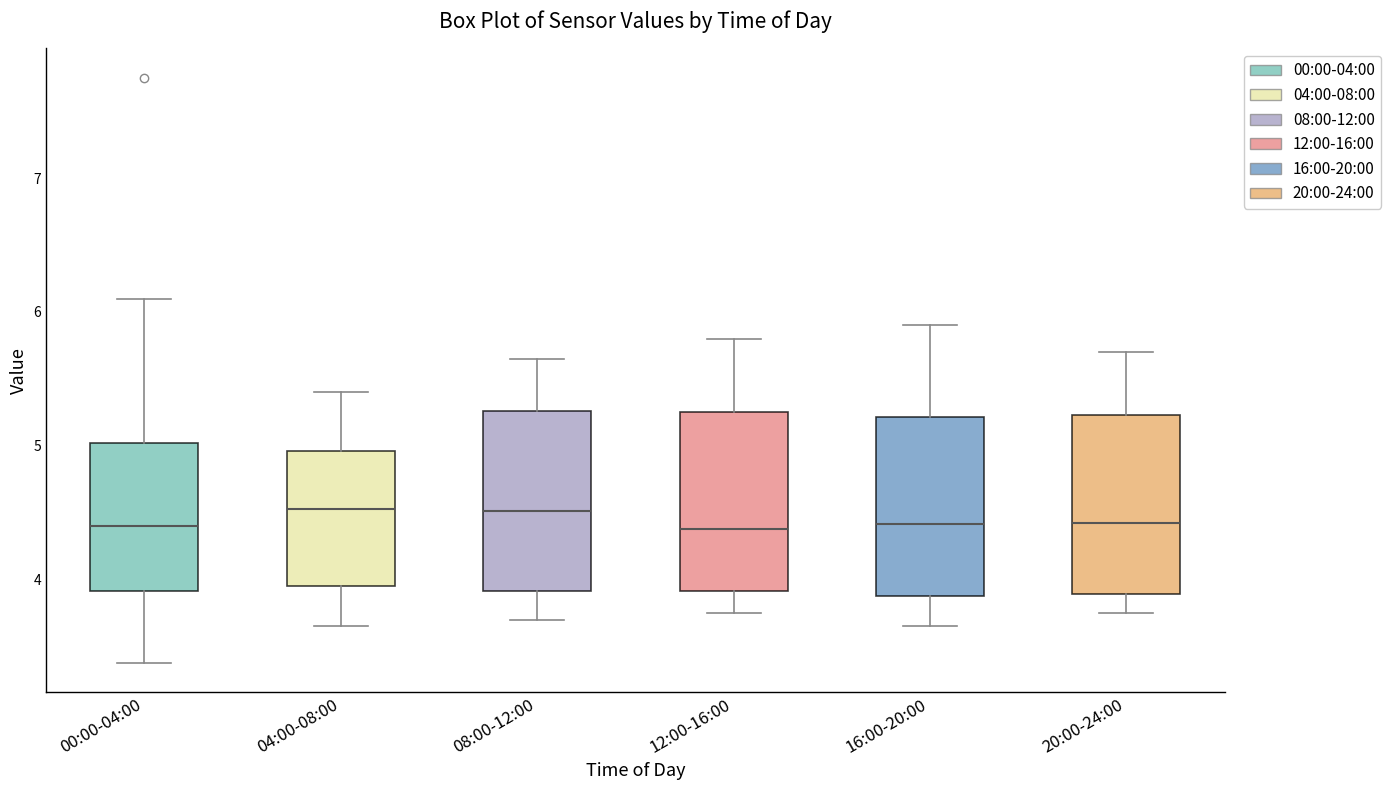

Reading left to right, transcribe this box plot: for each box, give where its median line is, the range the box spans, and where its two whiskers end, as read against the y-axis. The values are not printed on the chart, so give them approximately, as read against the axis.

00:00-04:00: median 4.4, box 3.9 to 5.0, whiskers 3.4 to 6.1
04:00-08:00: median 4.5, box 4.0 to 5.0, whiskers 3.7 to 5.4
08:00-12:00: median 4.5, box 3.9 to 5.3, whiskers 3.7 to 5.7
12:00-16:00: median 4.4, box 3.9 to 5.3, whiskers 3.8 to 5.8
16:00-20:00: median 4.4, box 3.9 to 5.2, whiskers 3.7 to 5.9
20:00-24:00: median 4.4, box 3.9 to 5.2, whiskers 3.8 to 5.7